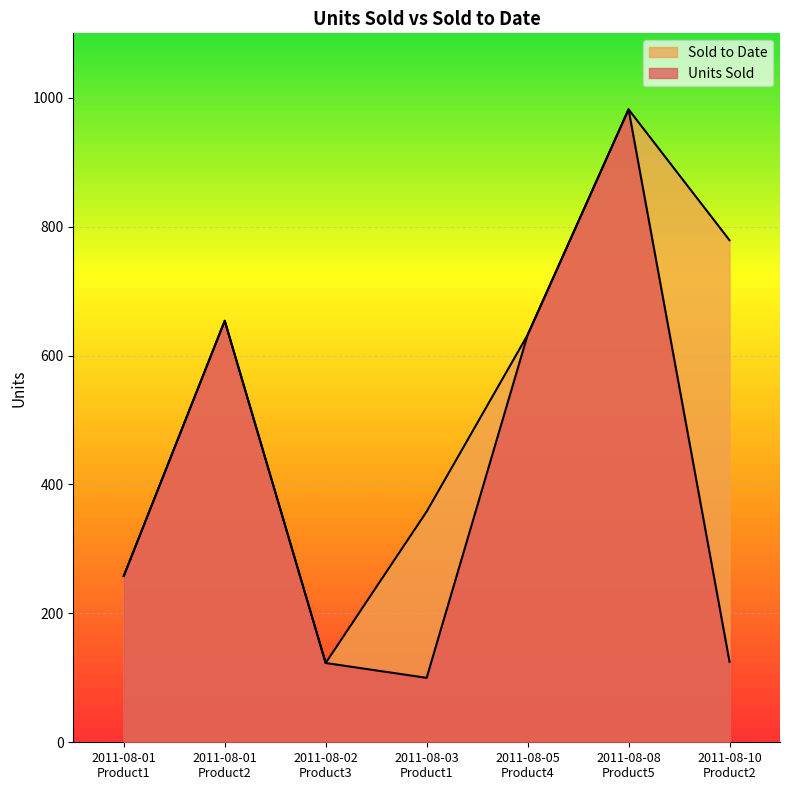

In Sold to Date, how many points are higher than both neighbors (excluding endpoints)?

2